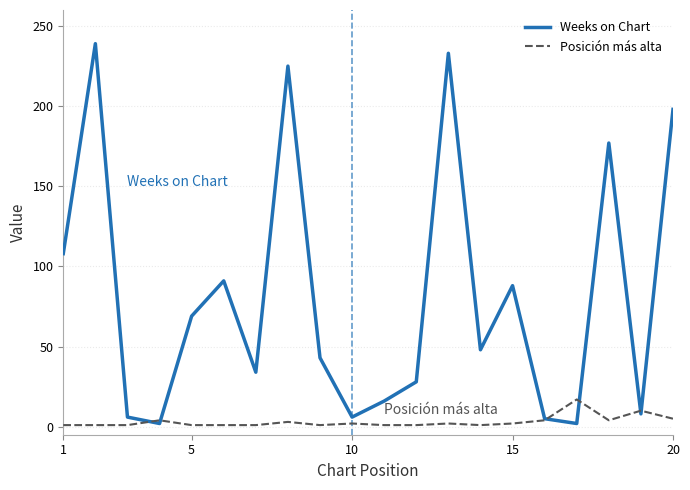

How many interior local valleys does the Weeks on Chart series have?

6